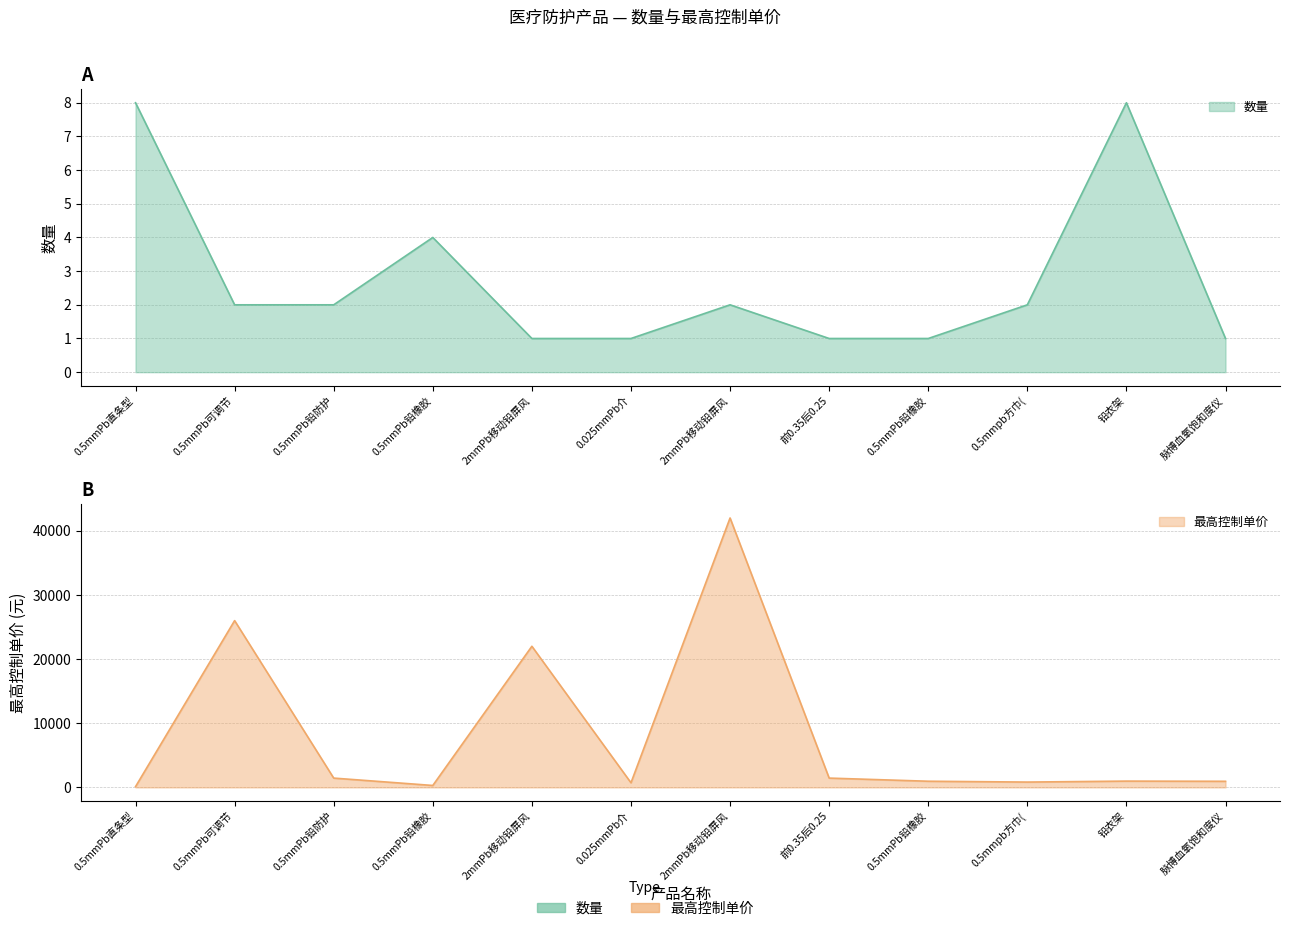

Read the 数量 value at 0.5mmpb方巾(.

2